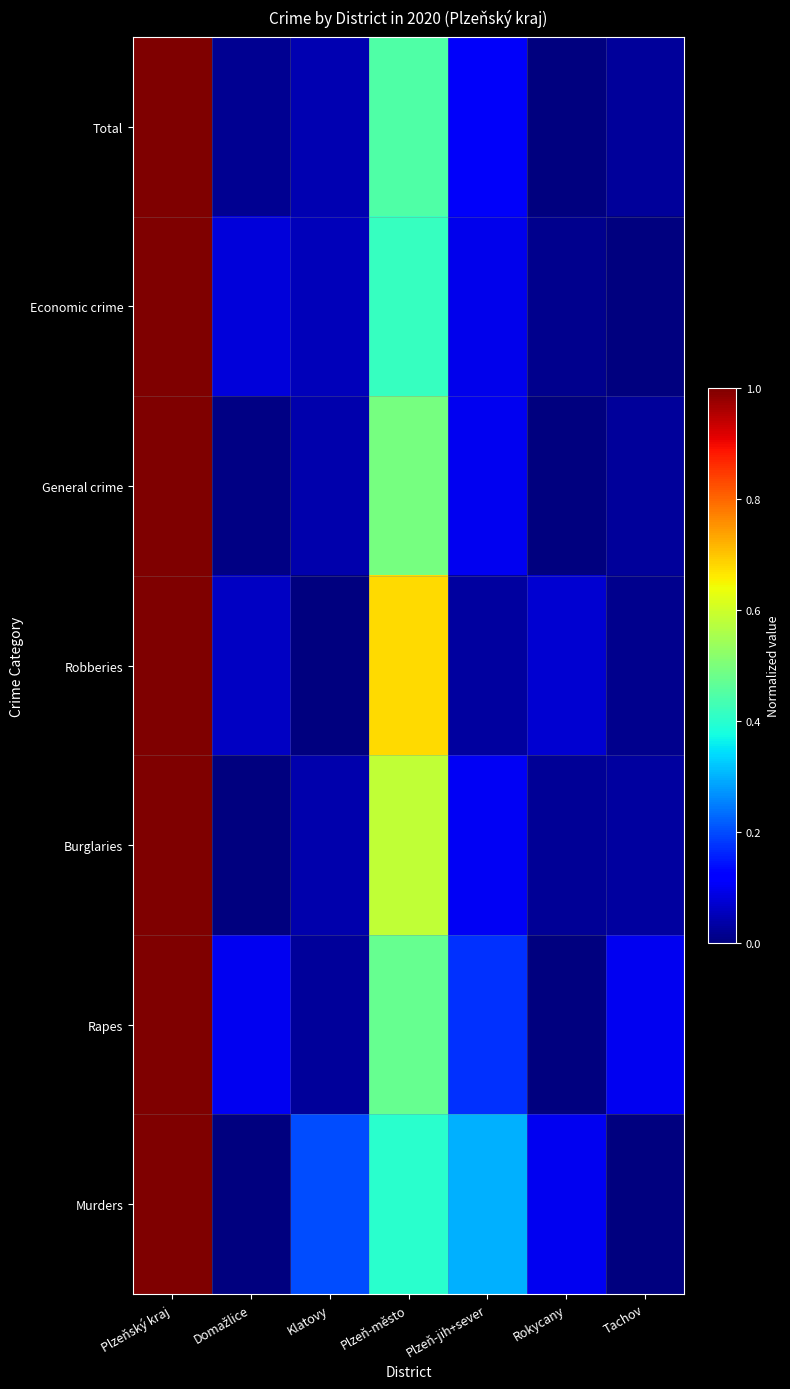

List the series in order of their peak value, highest first.

Total, Economic crime, General crime, Robberies, Burglaries, Rapes, Murders